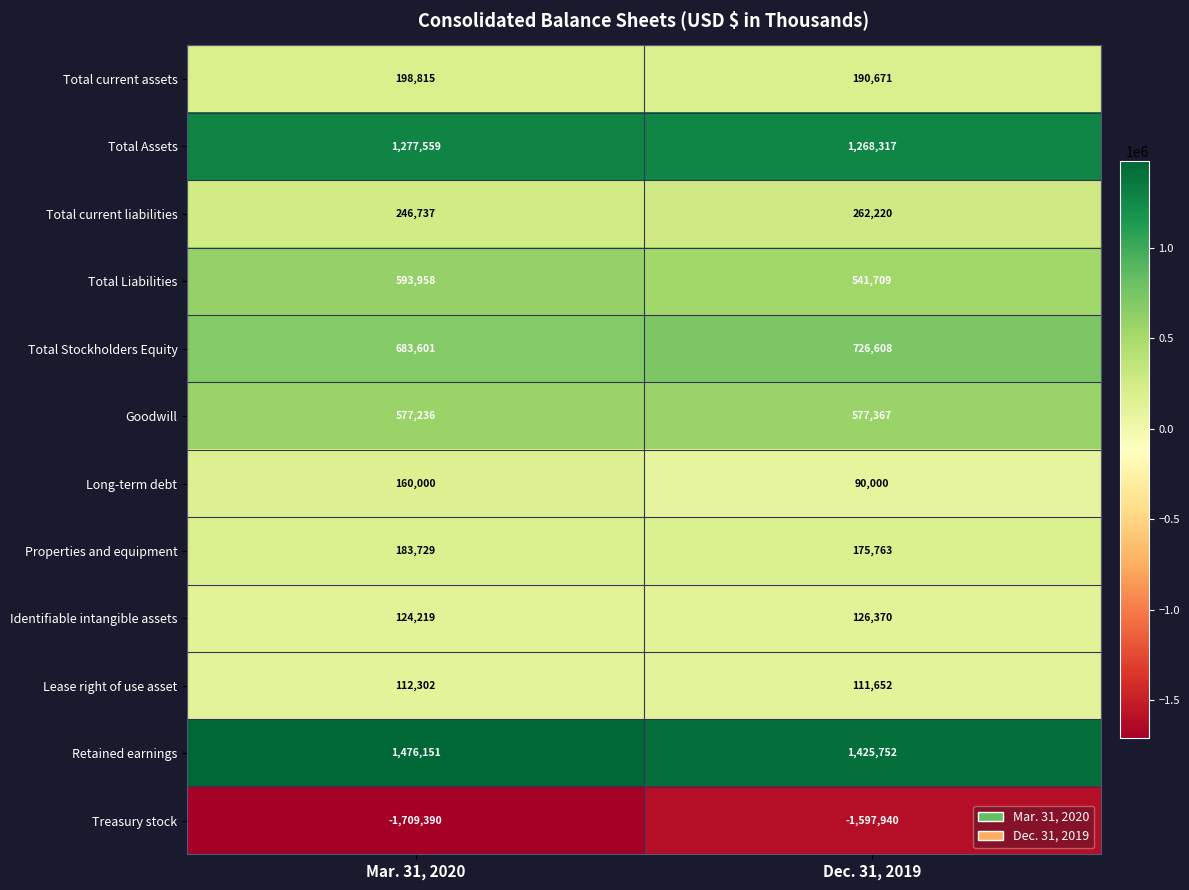

Reading right to left, transcribe all the data shown in this chart.

Total current assets: Dec. 31, 2019=190671	Mar. 31, 2020=198815
Total Assets: Dec. 31, 2019=1268317	Mar. 31, 2020=1277559
Total current liabilities: Dec. 31, 2019=262220	Mar. 31, 2020=246737
Total Liabilities: Dec. 31, 2019=541709	Mar. 31, 2020=593958
Total Stockholders Equity: Dec. 31, 2019=726608	Mar. 31, 2020=683601
Goodwill: Dec. 31, 2019=577367	Mar. 31, 2020=577236
Long-term debt: Dec. 31, 2019=90000	Mar. 31, 2020=160000
Properties and equipment: Dec. 31, 2019=175763	Mar. 31, 2020=183729
Identifiable intangible assets: Dec. 31, 2019=126370	Mar. 31, 2020=124219
Lease right of use asset: Dec. 31, 2019=111652	Mar. 31, 2020=112302
Retained earnings: Dec. 31, 2019=1425752	Mar. 31, 2020=1476151
Treasury stock: Dec. 31, 2019=-1597940	Mar. 31, 2020=-1709390